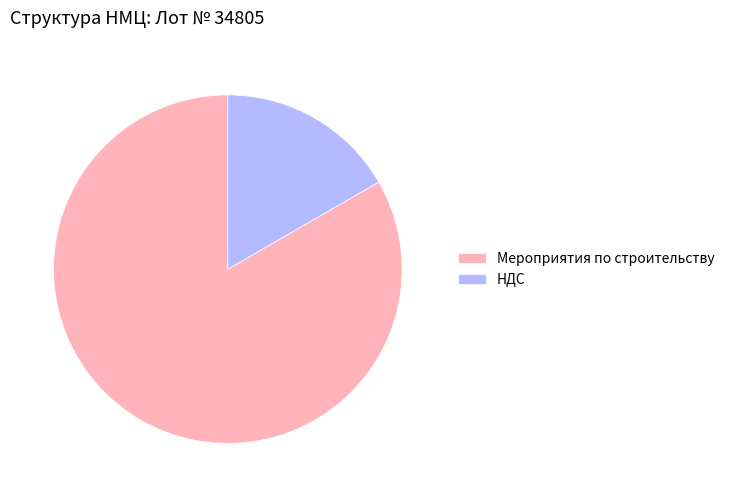

Which category has the smallest portion of the pie?

НДС